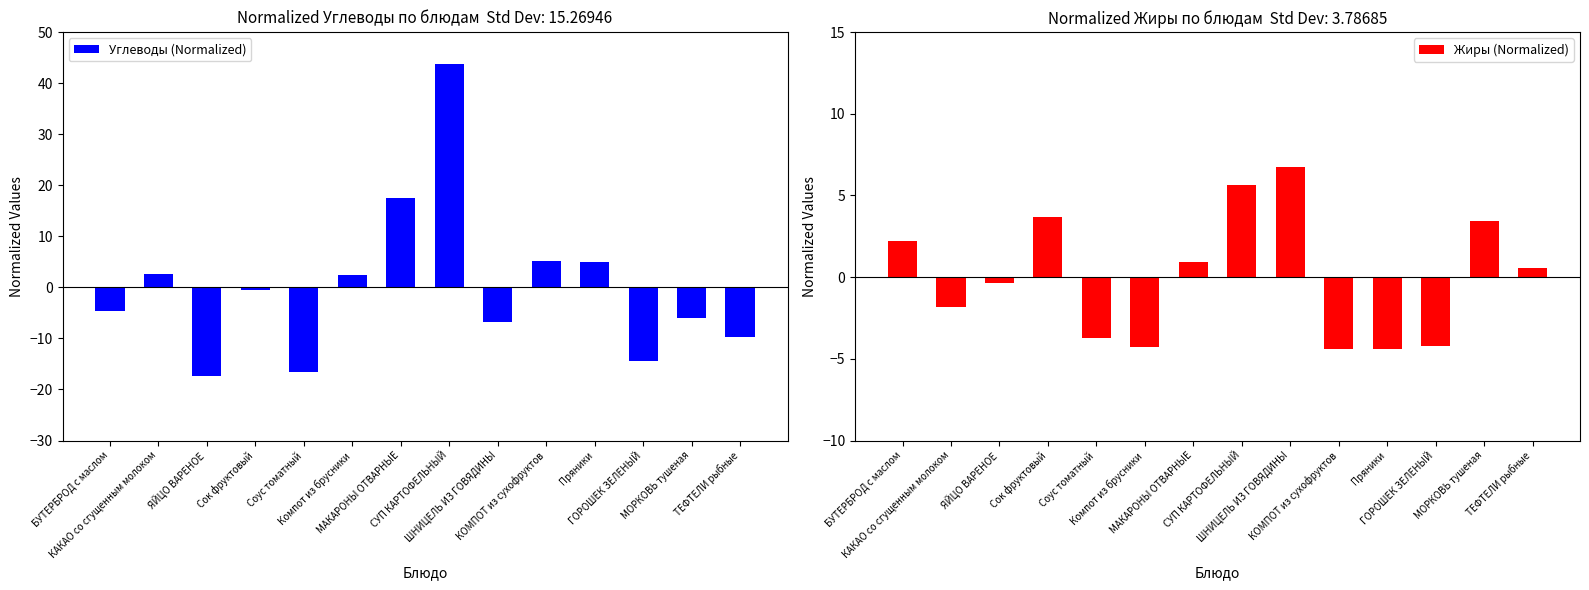

Which category has the lowest value in the Жиры (Normalized) series?

КОМПОТ из сухофруктов